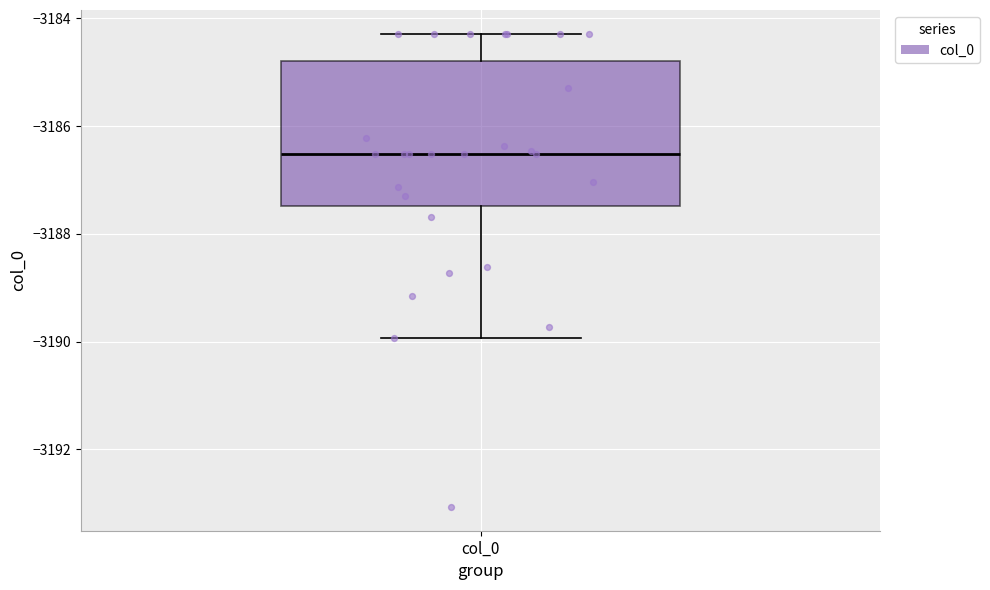

Read this box plot against the y-axis: the position of the median line, the range covered by the box, and the ends of both whiskers. The values are not printed on the chart, so give them approximately, as read against the axis.

median -3186.6, box -3187.4 to -3184.8, whiskers -3190.0 to -3184.2